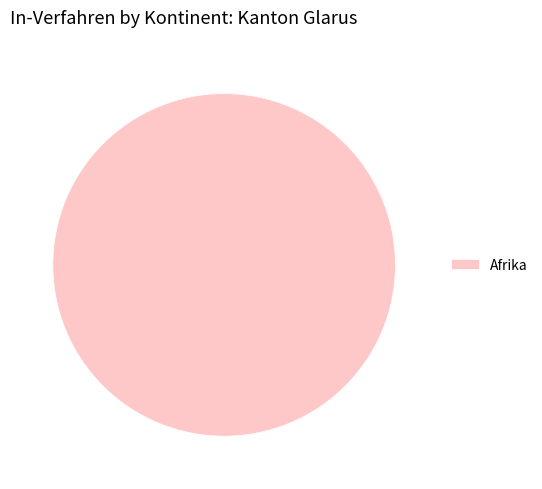

Rank the categories by value from lowest to highest.

Afrika